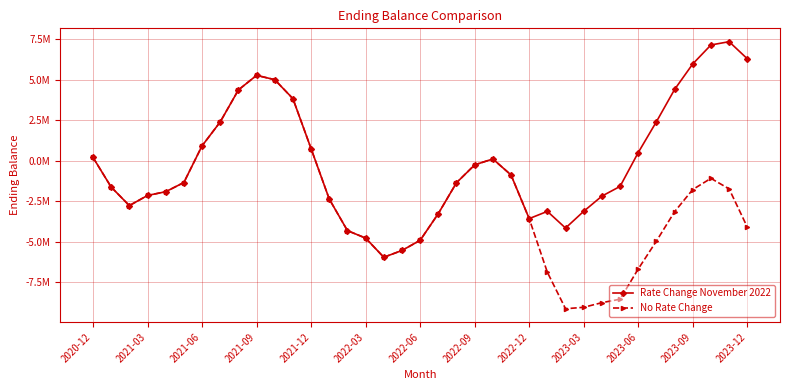

Does the chart have visible grid lines?

Yes